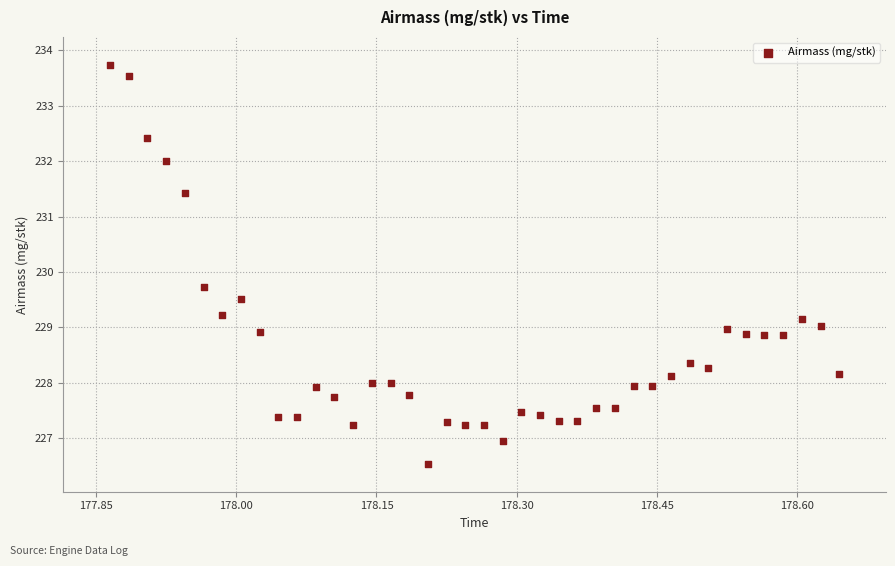

What is the range of Y values (max minus min)?

7.2